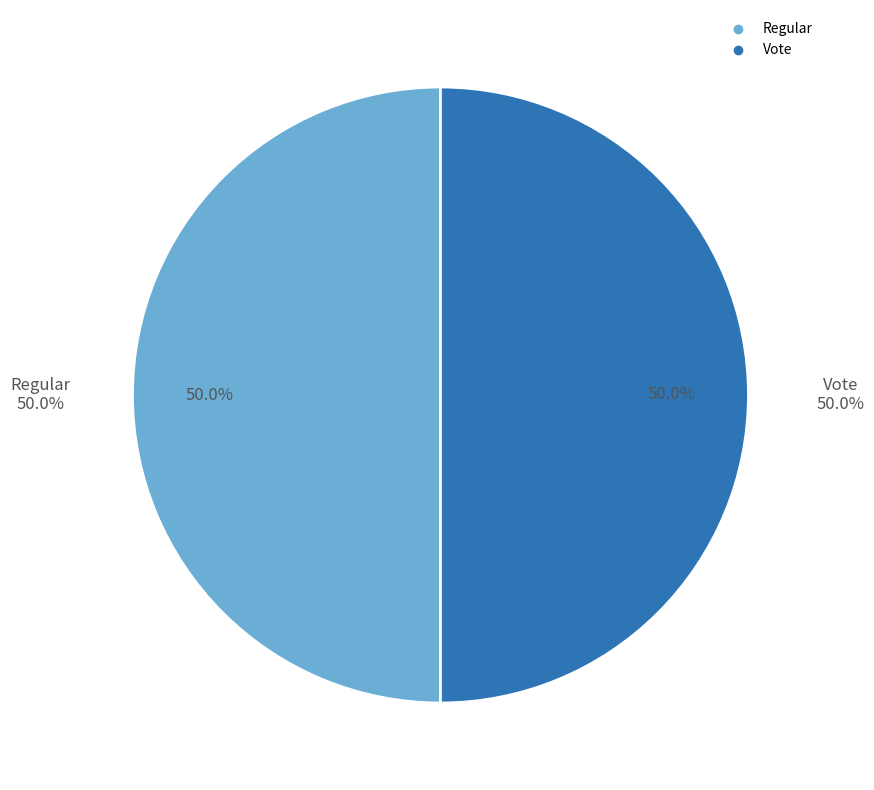

Rank the categories by value from highest to lowest.

Regular, Vote